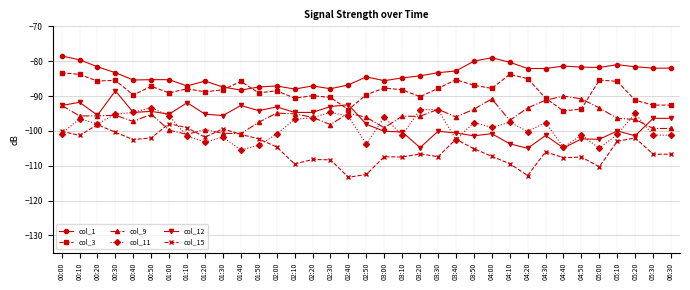

What is the difference between the highest and lowest values at 01:20?

17.5